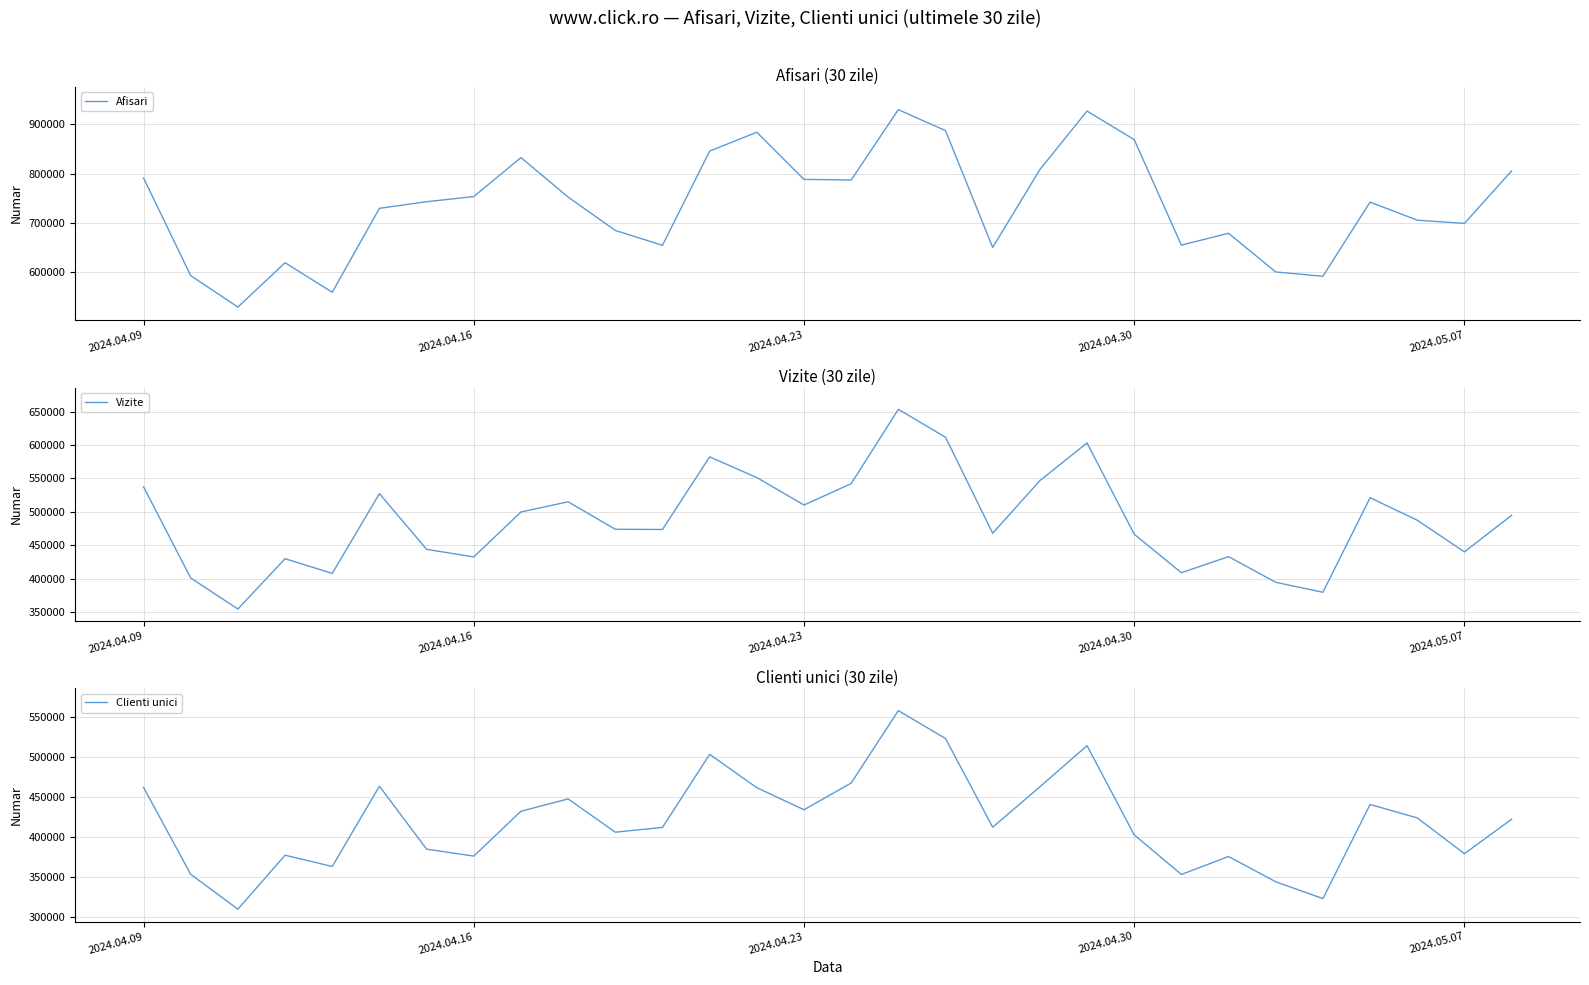

At how many categories does at least one series exceed 457109?

30